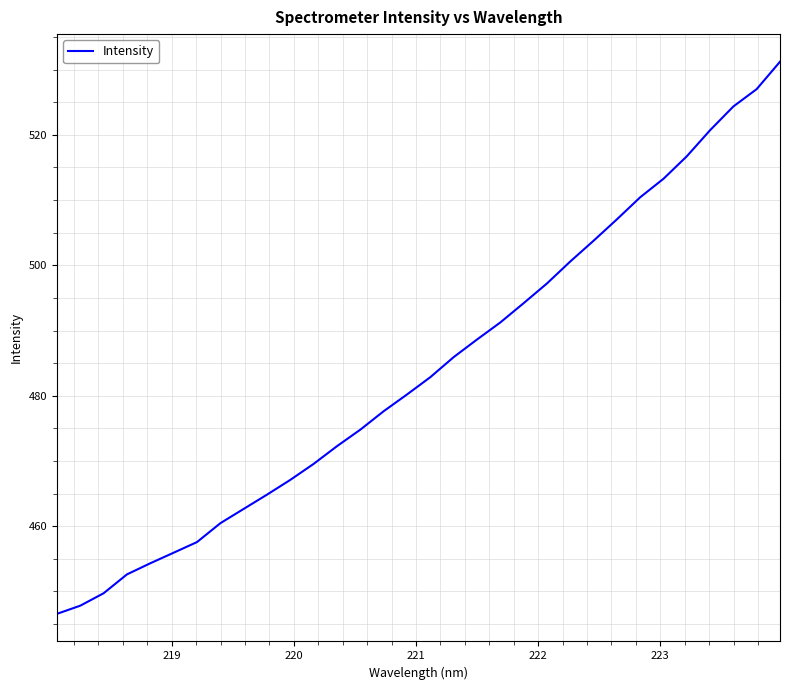

What is the greatest value displayed?

531.2